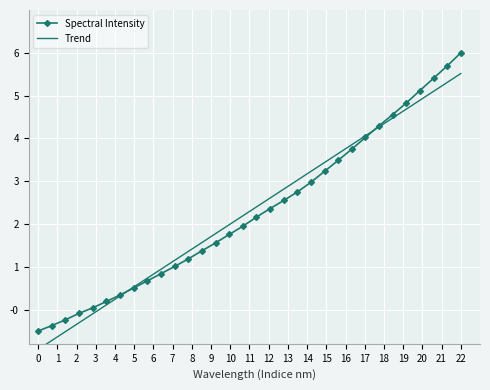

Is this an area chart (filled region under the line)?

No